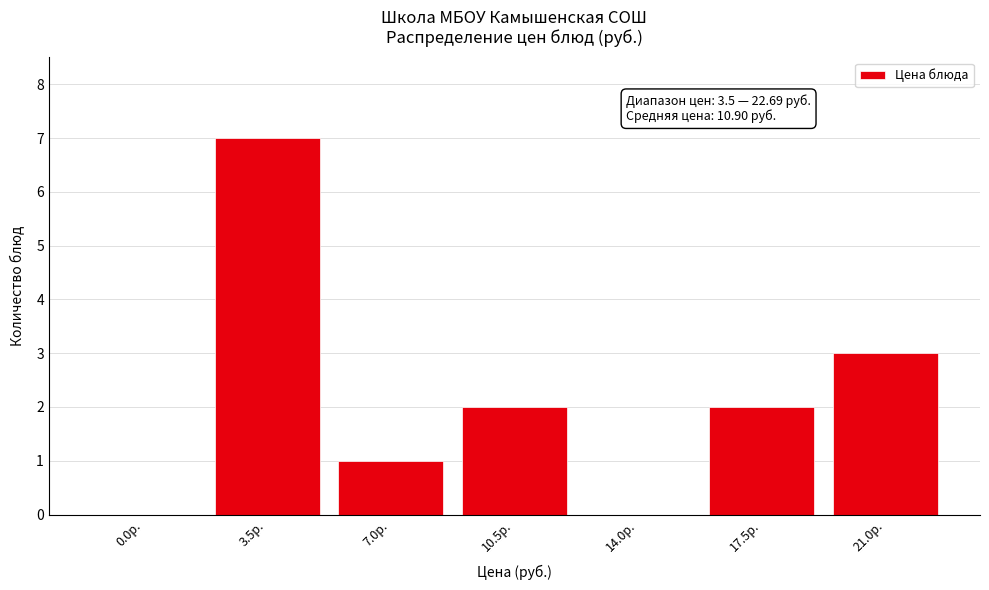

Reading left to right, list all the values displayed in this chart.

0.0р.=0	3.5р.=7	7.0р.=1	10.5р.=2	14.0р.=0	17.5р.=2	21.0р.=3